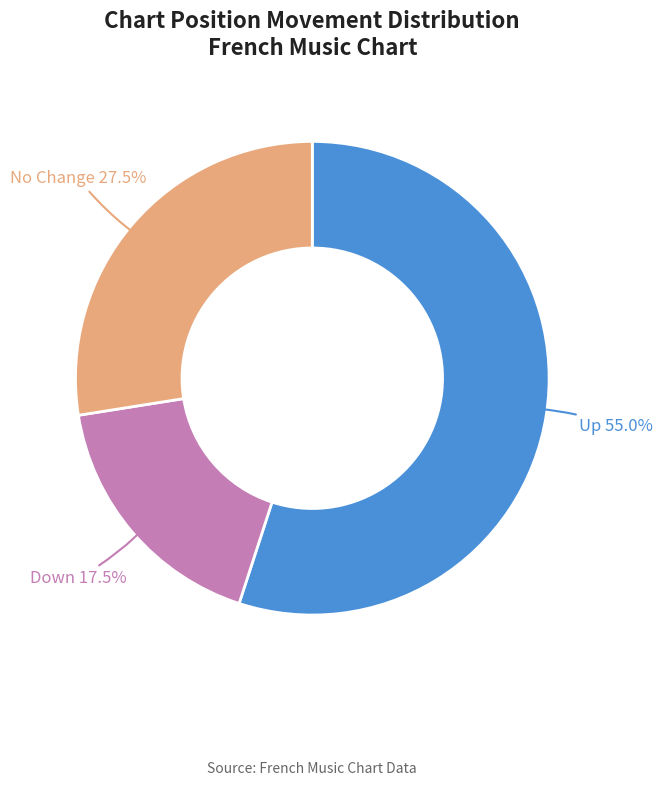

Which slice is the smallest?

Down